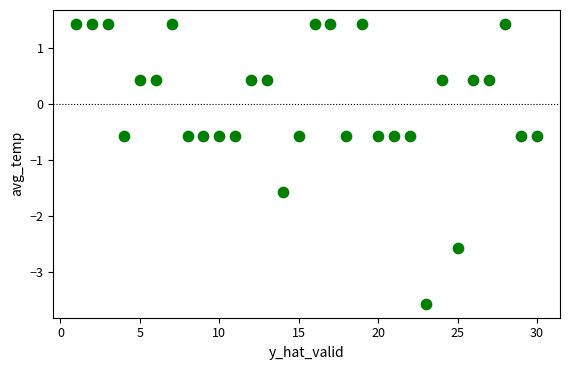

What is the range of Y values (max minus min)?

5.0